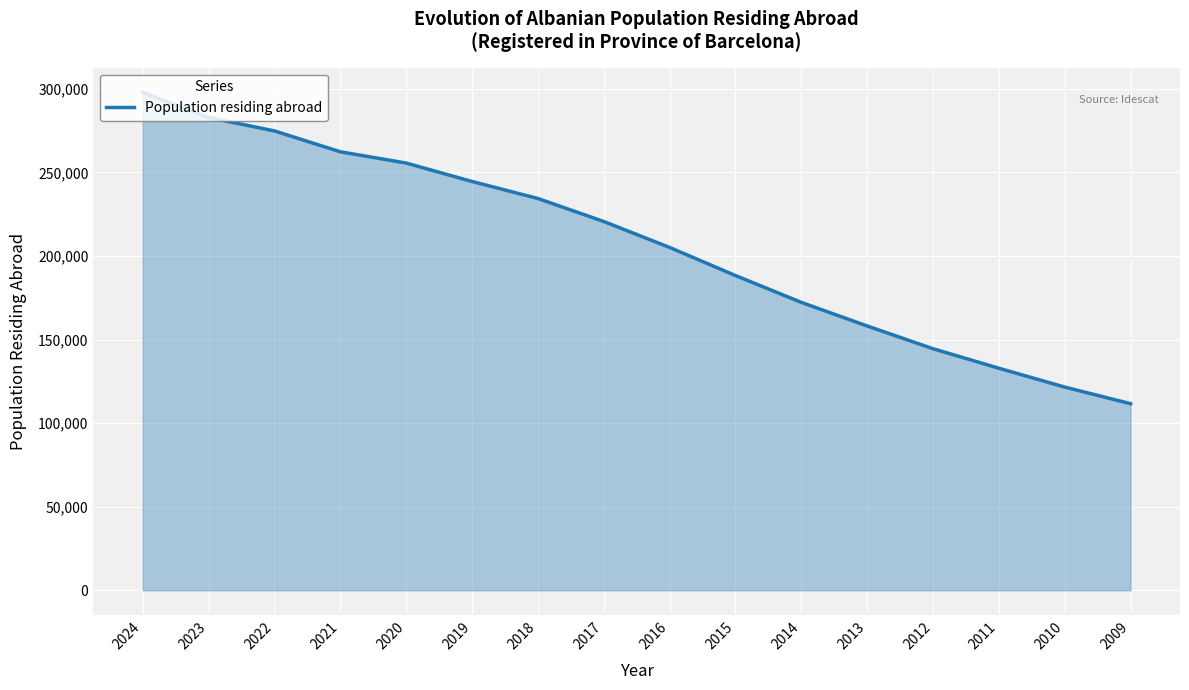

What is the greatest value displayed?

297844